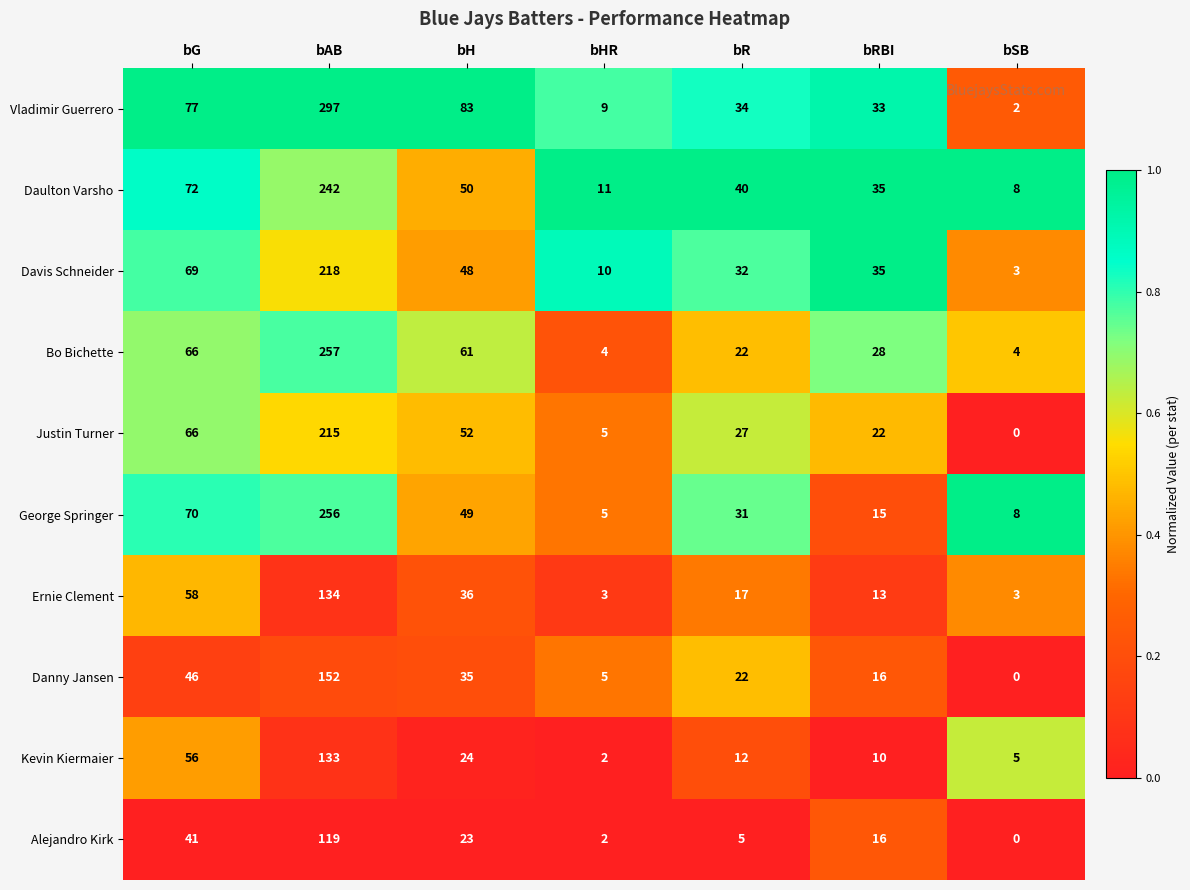

What is the maximum value for George Springer?

256